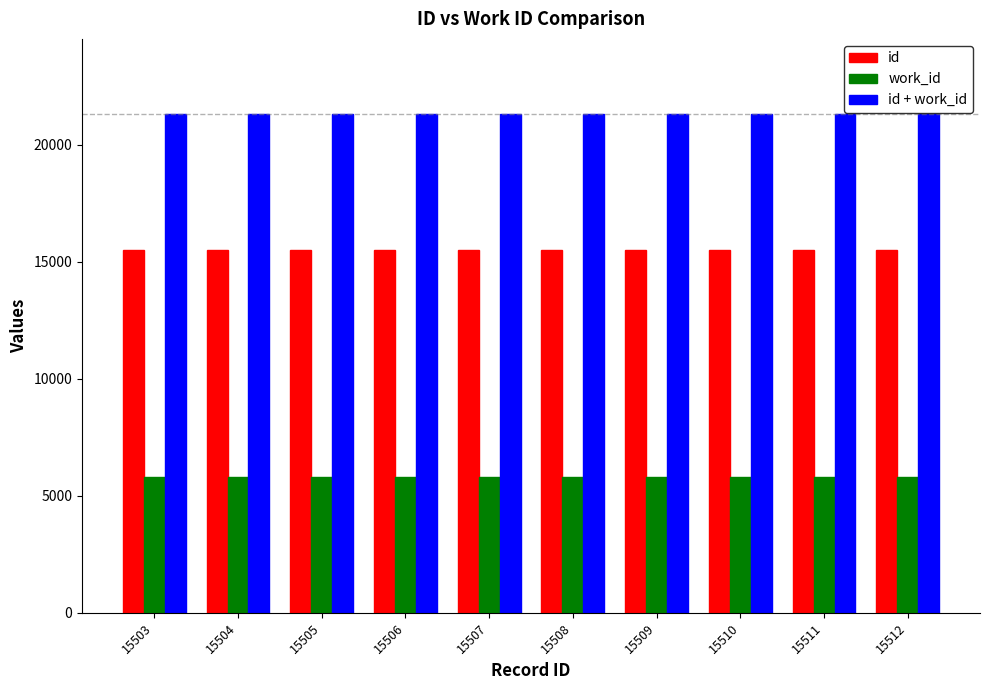

What is the smallest value displayed?

5813